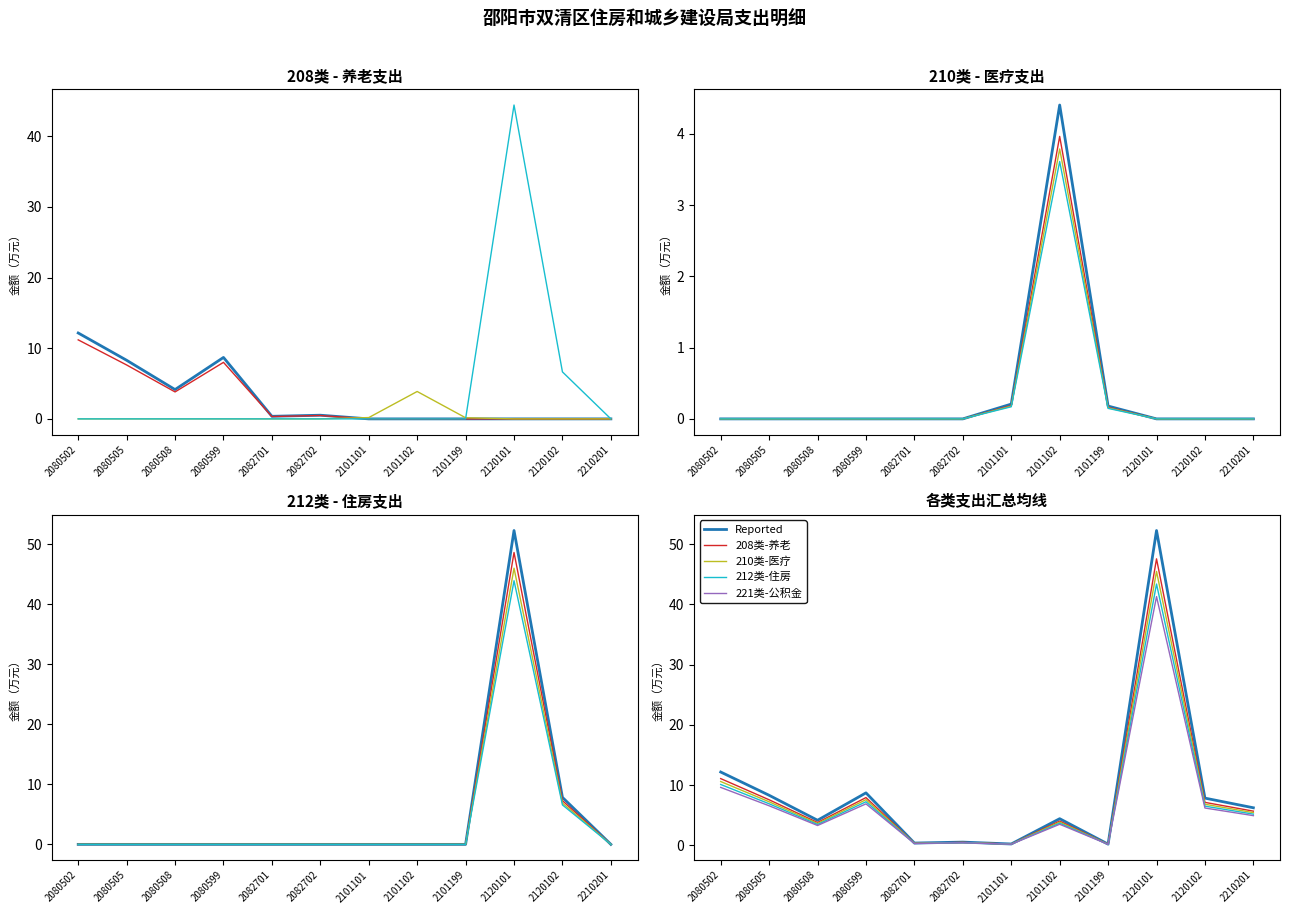

True or false: 221类-公积金 has a value of 6.2 at 2120102.

True